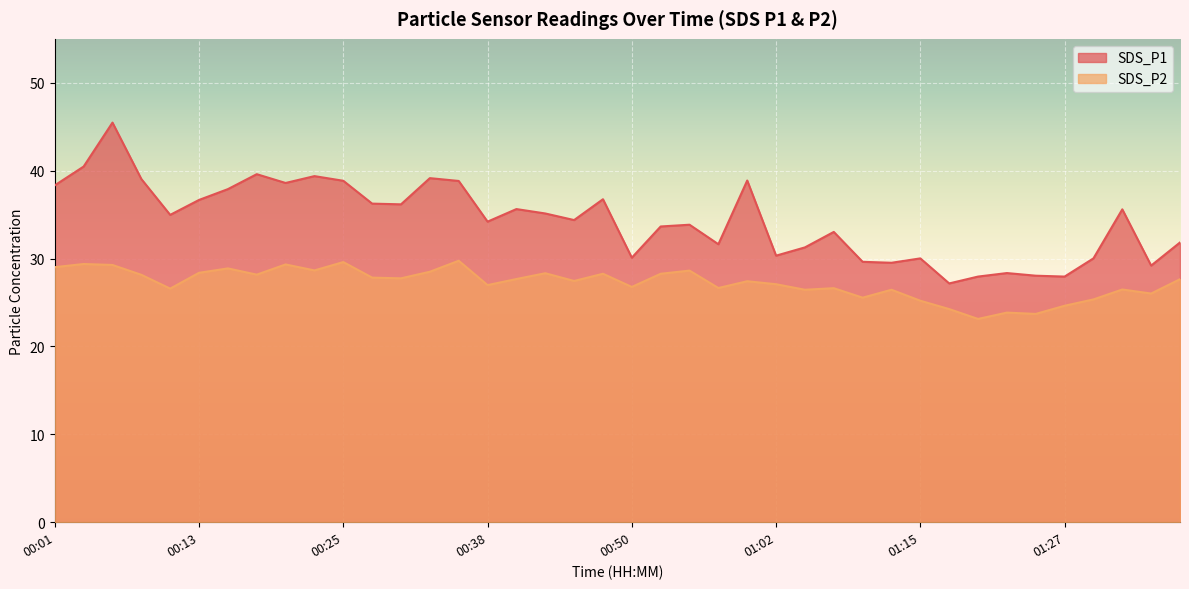

Read the SDS_P2 value at 00:55.

28.6